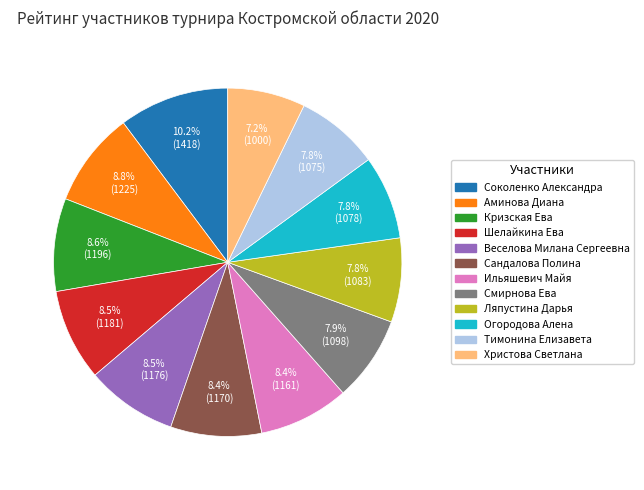

To the nearest percent, what is the combined percentage of Аминова Диана and Веселова Милана Сергеевна?

17%